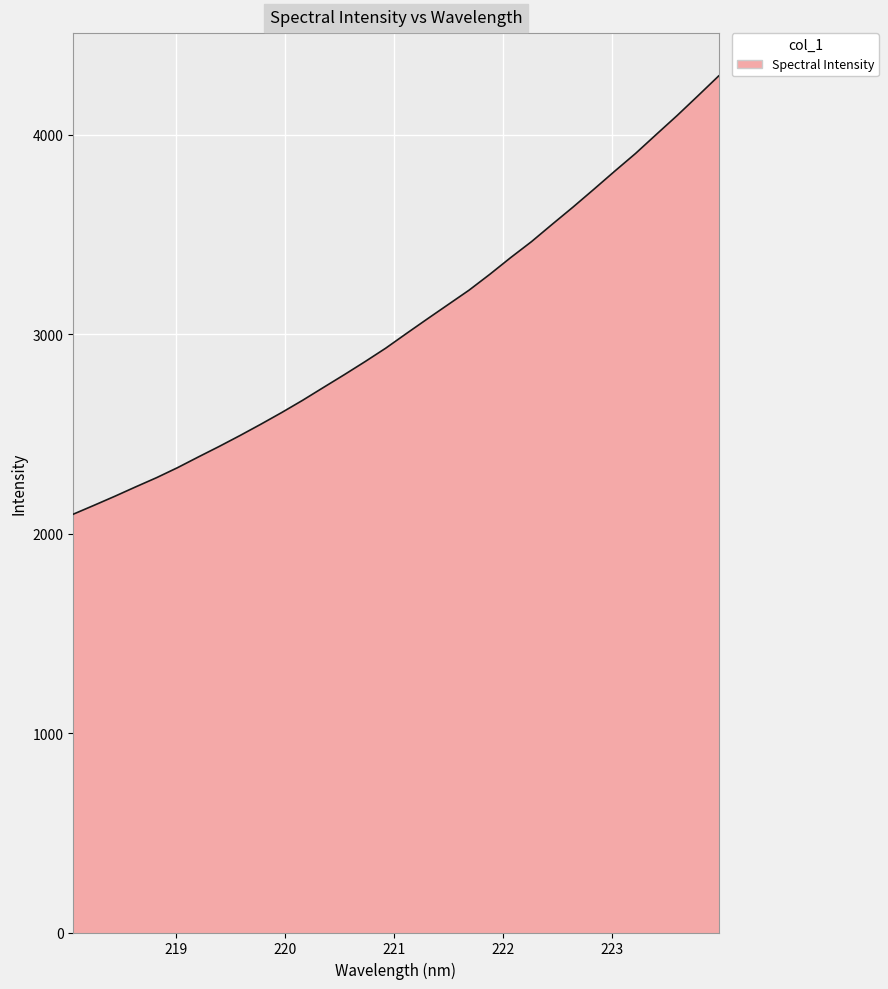

What is the greatest value displayed?

4293.8